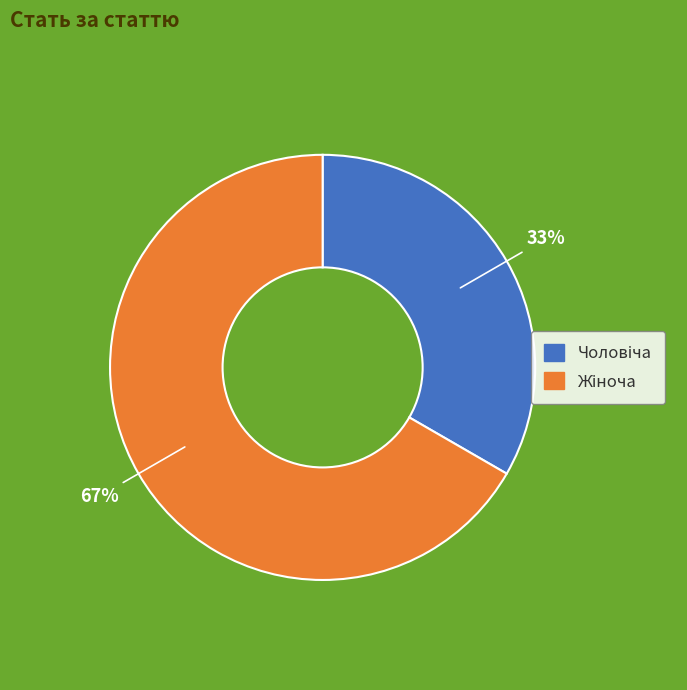

To the nearest percent, what is the combined percentage of Жіноча and Чоловіча?

100%